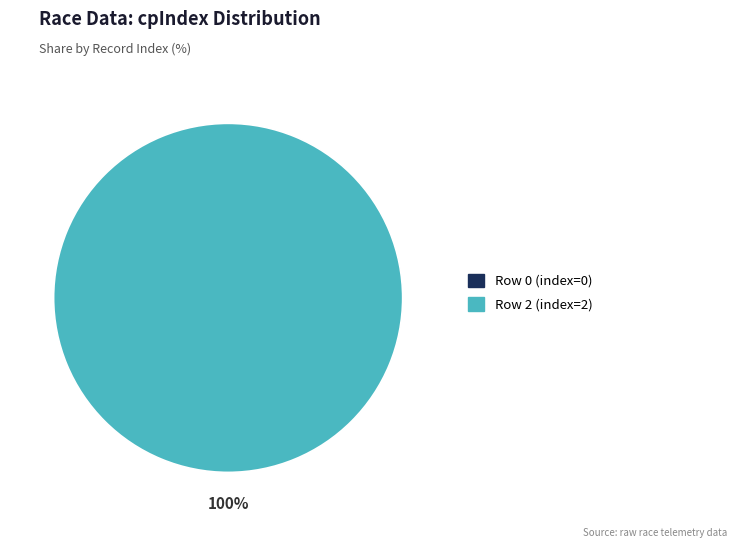

Which category has the smallest portion of the pie?

Row 0 (index=0)